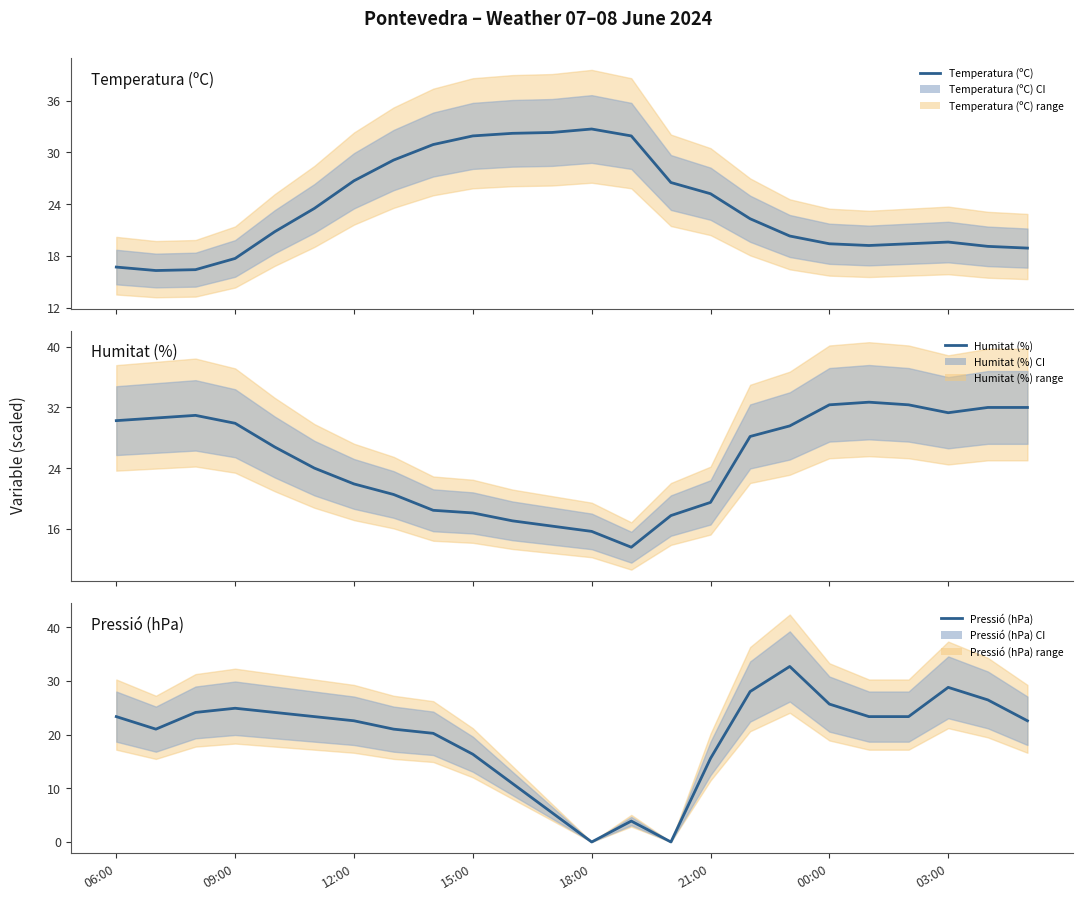

Which series ends up on top after the final intersection of Pressió (hPa) and Temperatura (ºC)?

Pressió (hPa)